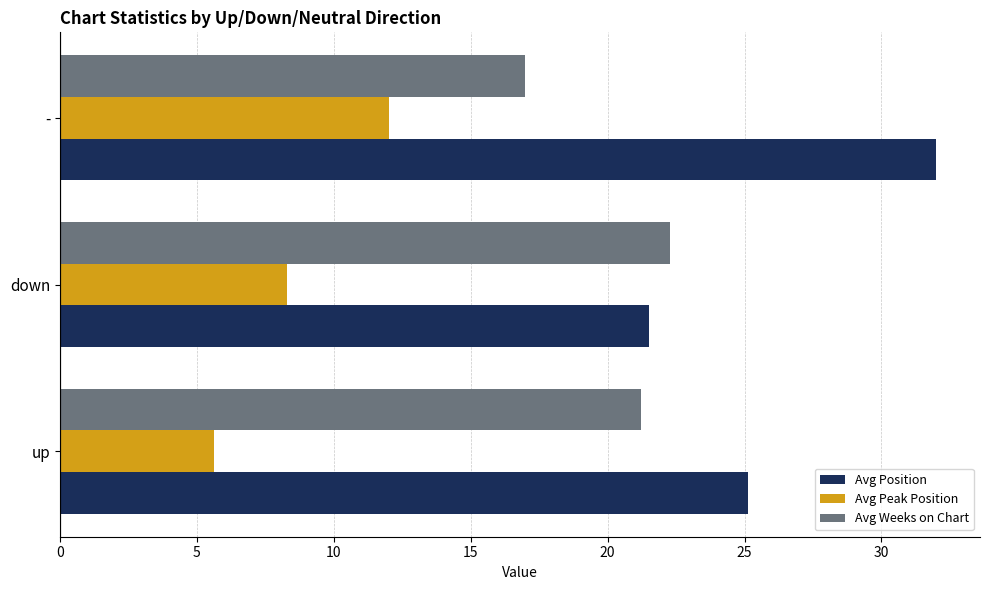

Rank the series by their maximum value, from highest to lowest.

Avg Position, Avg Weeks on Chart, Avg Peak Position